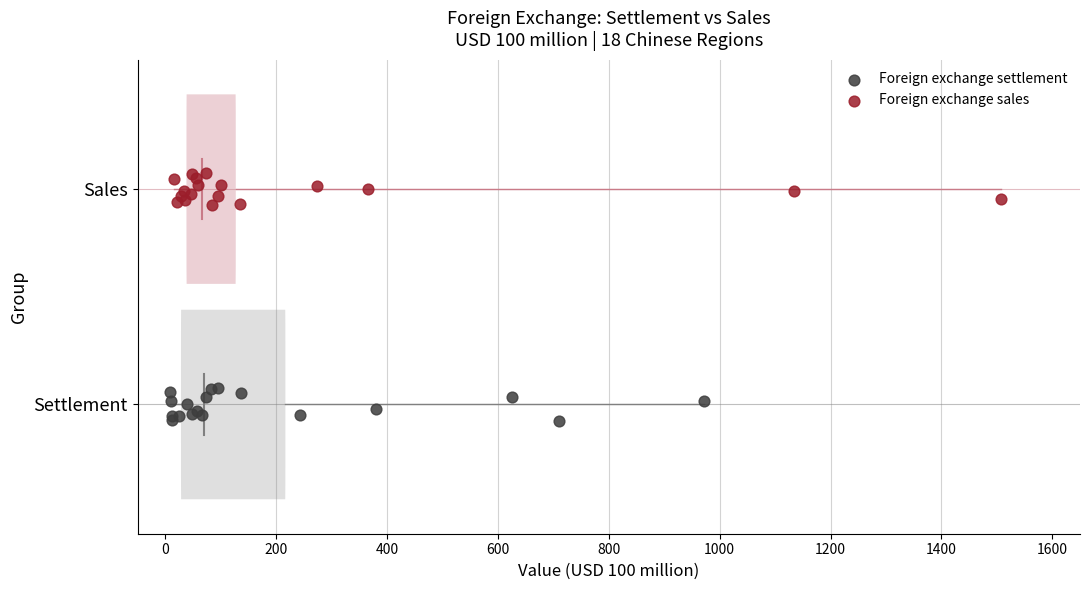

What are all the series names shown in the legend?

Foreign exchange settlement, Foreign exchange sales